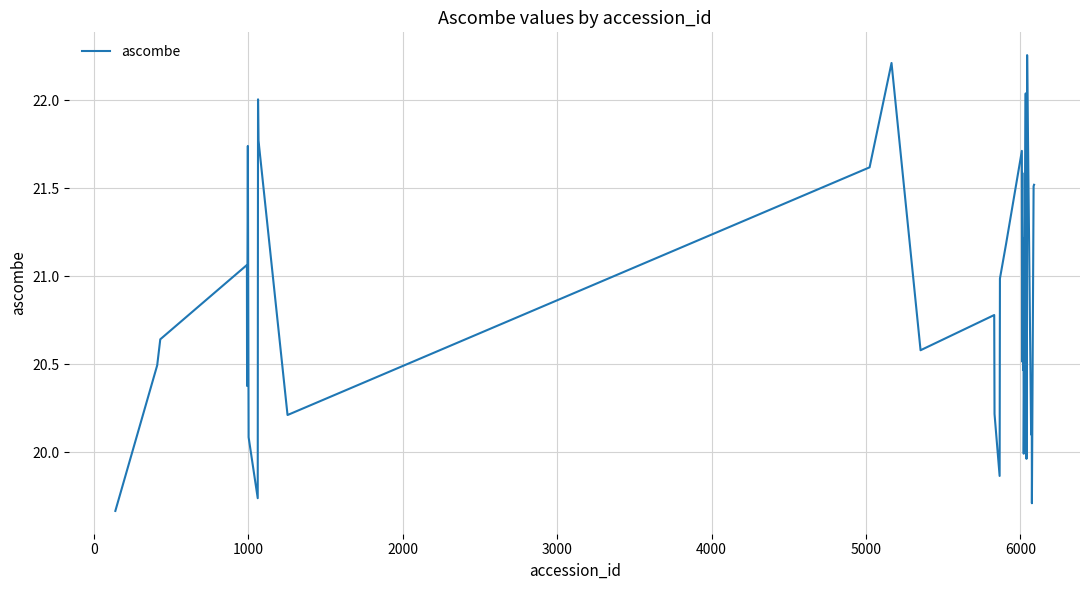

Does the chart have visible grid lines?

Yes